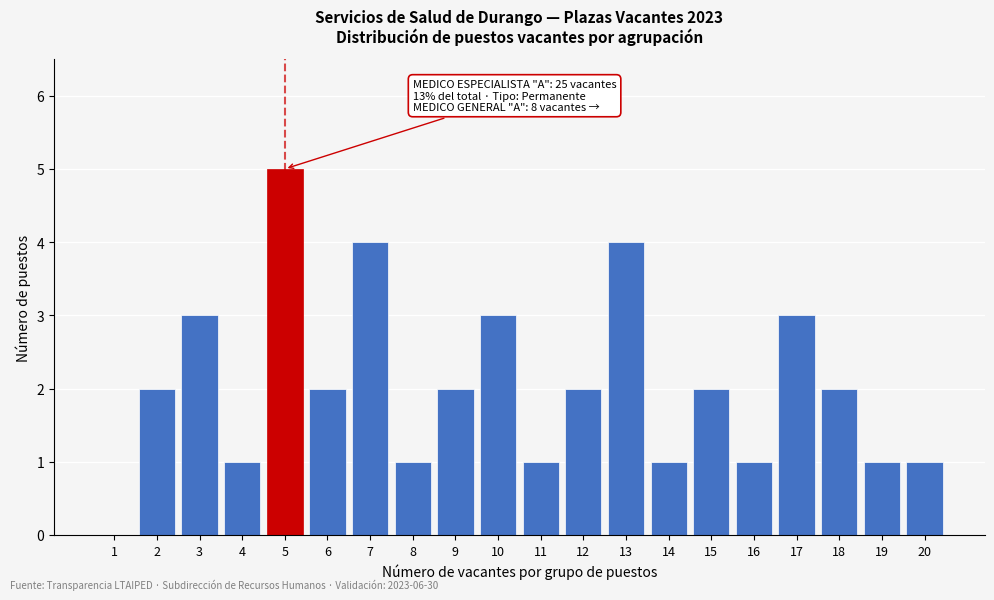

Reading right to left, list all the values displayed in this chart.

20=1	19=1	18=2	17=3	16=1	15=2	14=1	13=4	12=2	11=1	10=3	9=2	8=1	7=4	6=2	5=5	4=1	3=3	2=2	1=0